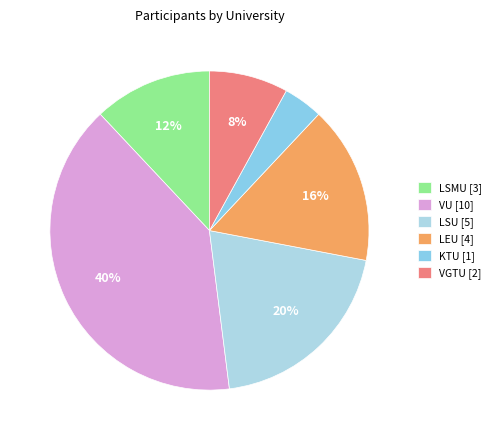

What percentage is the KTU slice, to the nearest percent?

4%